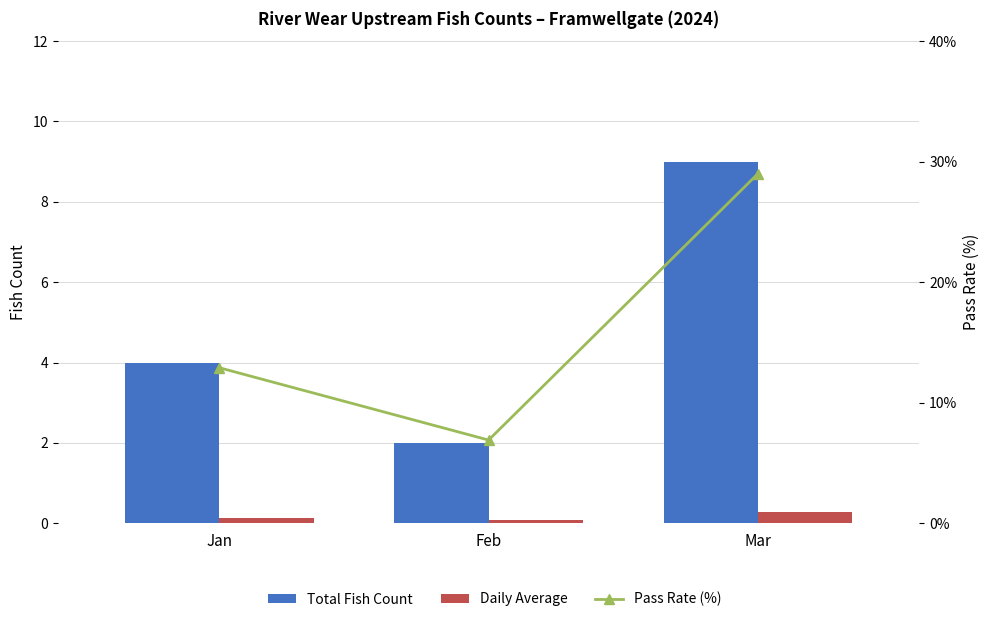

What is the greatest value displayed?

29.0